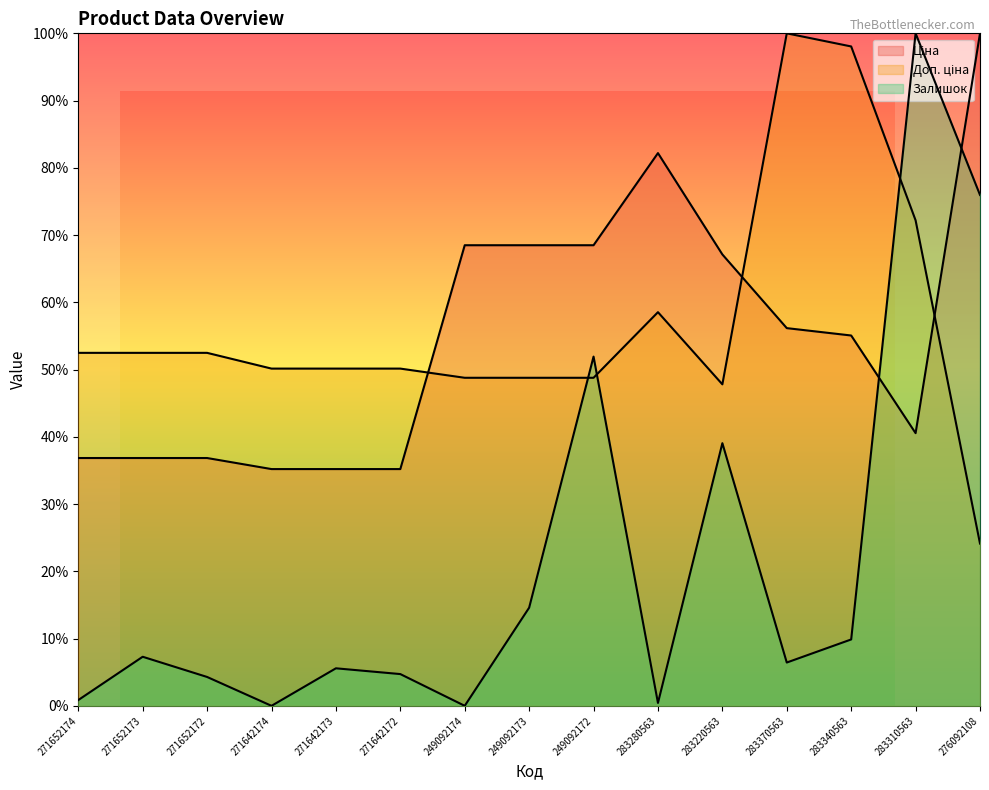

True or false: Ціна has more than 0 interior local peaks.

True